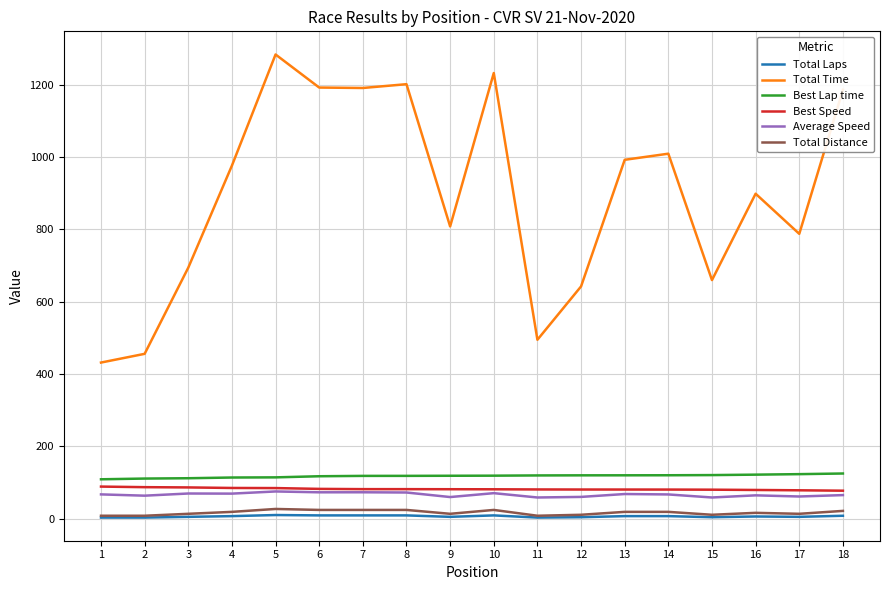

What is the lowest value of the Average Speed series?

58.5